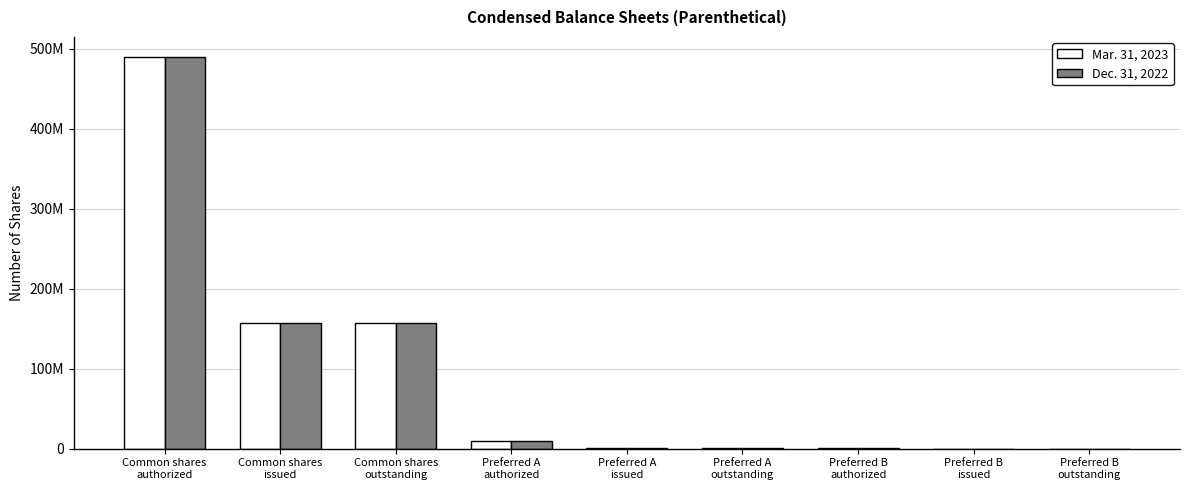

What is the difference between the Dec. 31, 2022 values at Preferred A
authorized and Preferred B
issued?

9990000